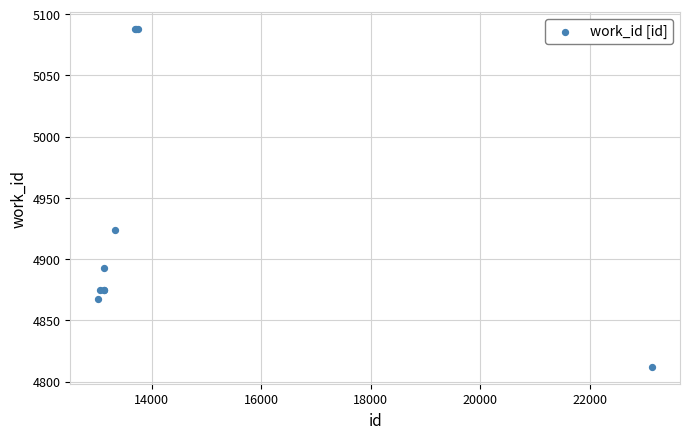

What Y value in the scatter plot is closest to 4950?

4924